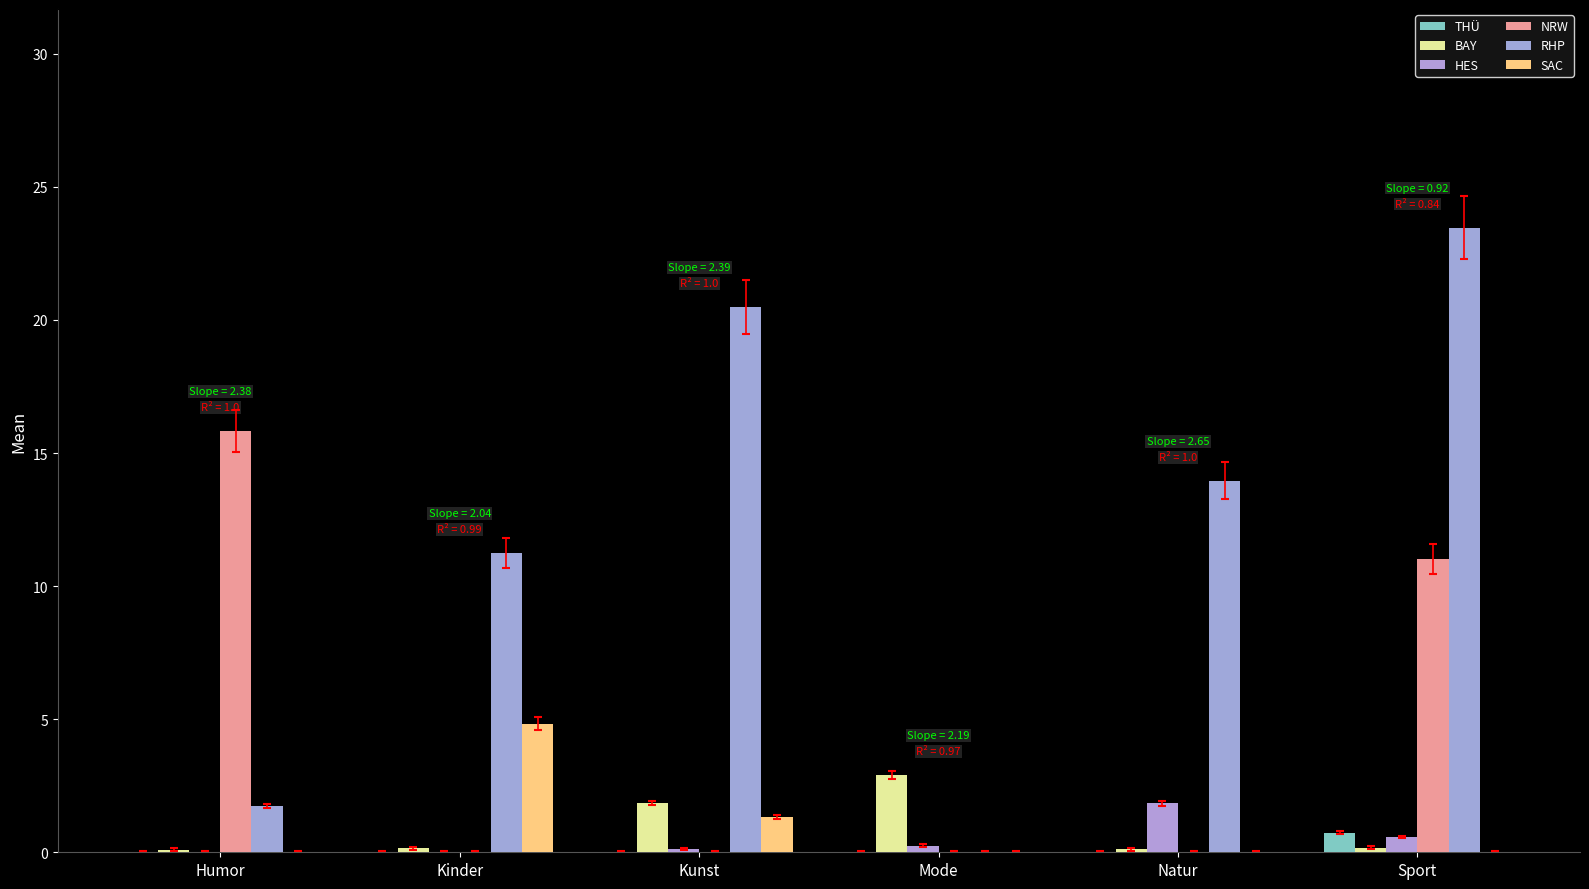

Between Humor and Kinder, which series saw the biggest shift?

NRW